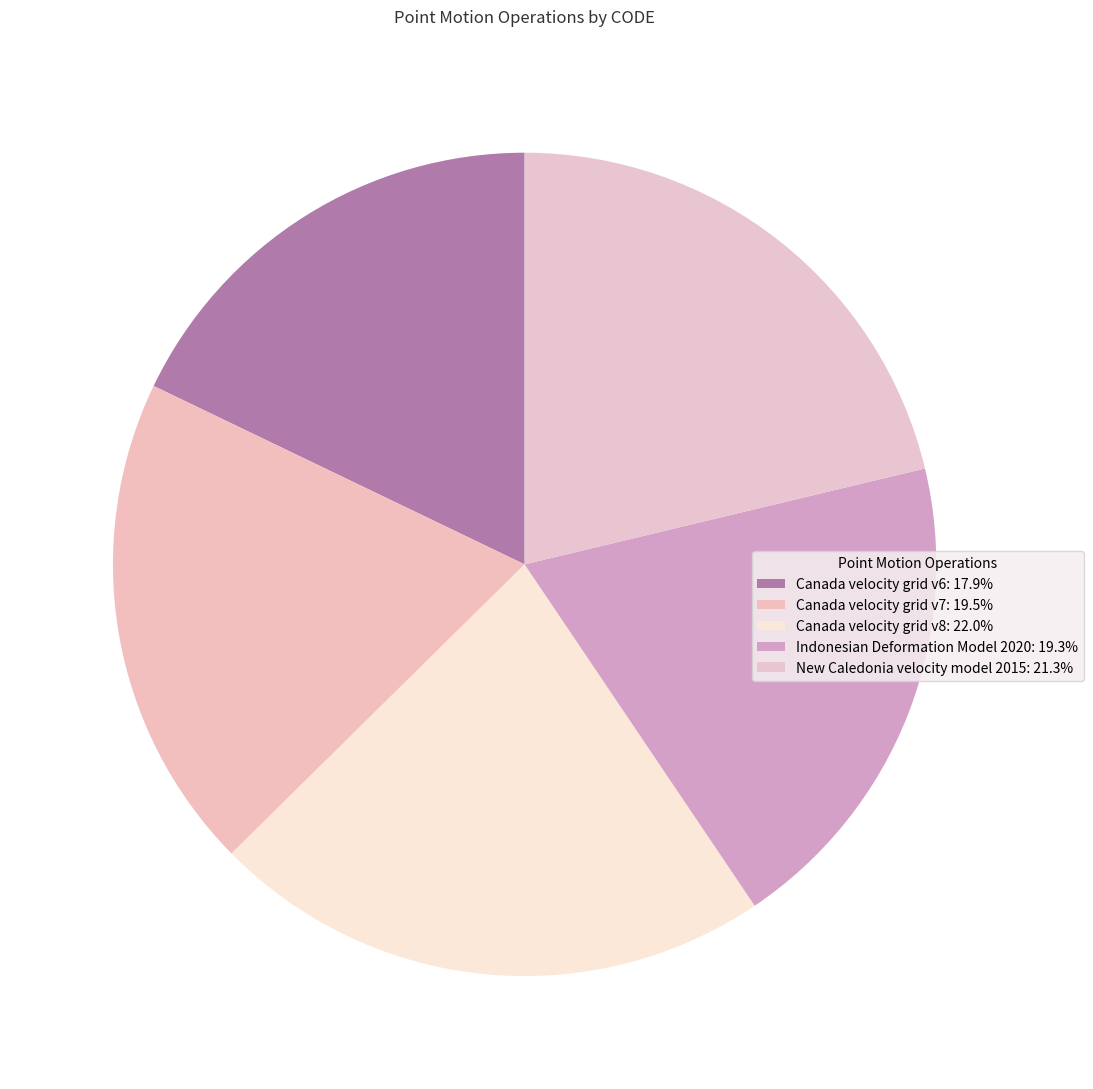

What is the ratio of the value at Canada velocity grid v6 to the value at Indonesian Deformation Model 2020?

0.9